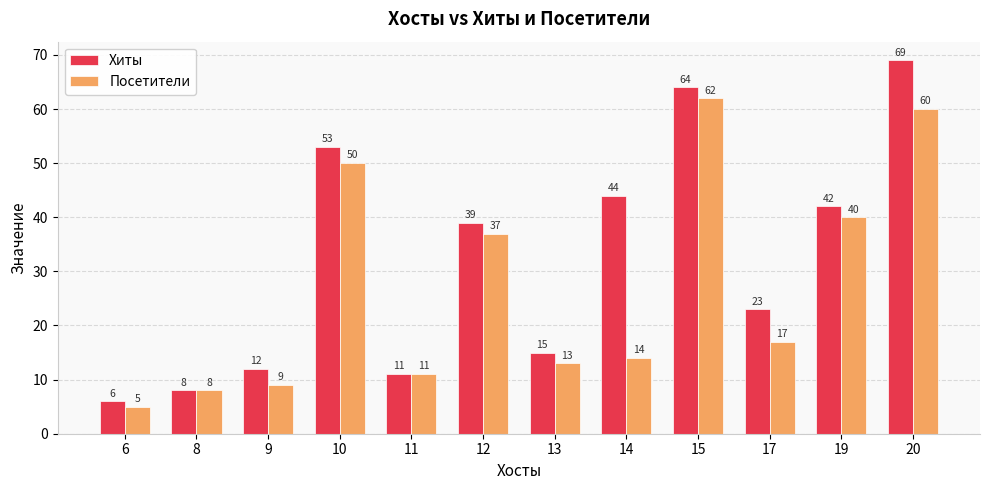

Which series has the largest range (max minus min)?

Хиты